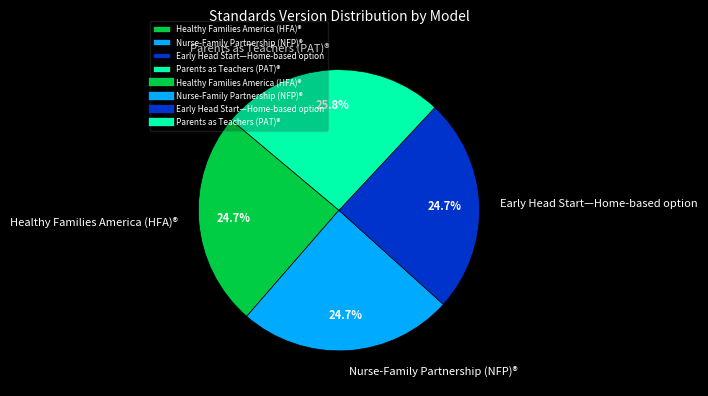

Approximately how many times larger is the value at Parents as Teachers (PAT)® compared to Healthy Families America (HFA)®?

1.0